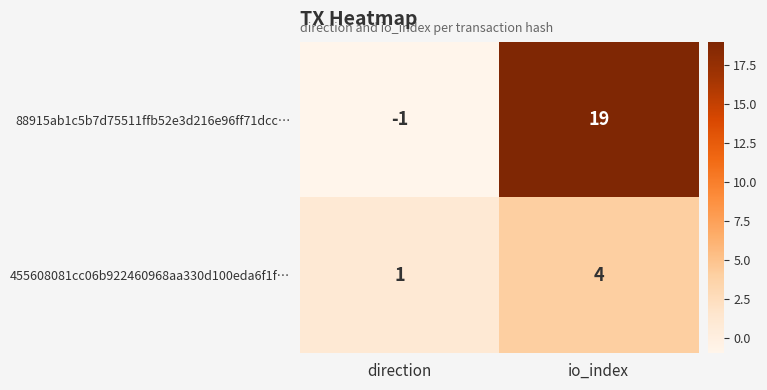

What is the maximum value shown in the chart?

19